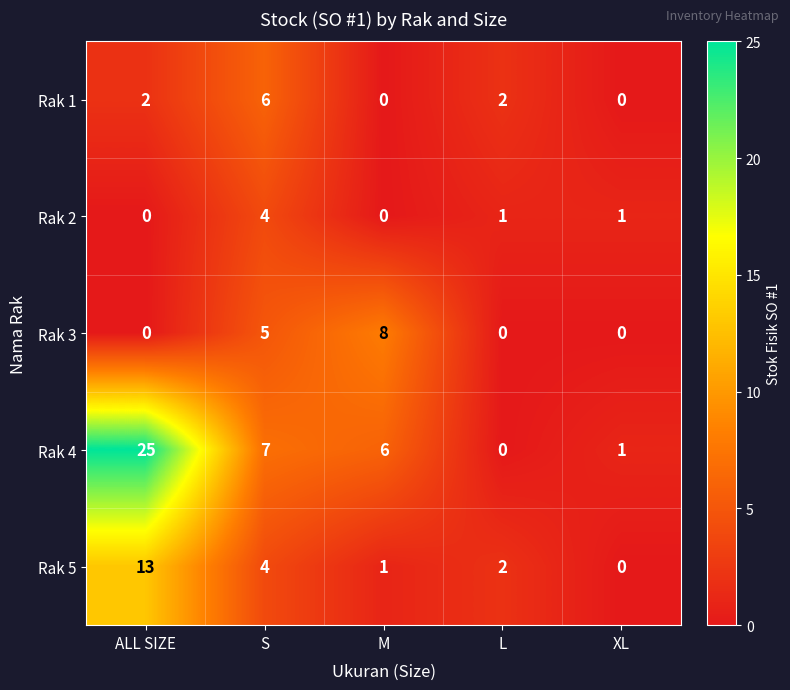

Reading left to right, list all the values displayed in this chart.

Rak 1: 2	6	0	2	0
Rak 2: 0	4	0	1	1
Rak 3: 0	5	8	0	0
Rak 4: 25	7	6	0	1
Rak 5: 13	4	1	2	0